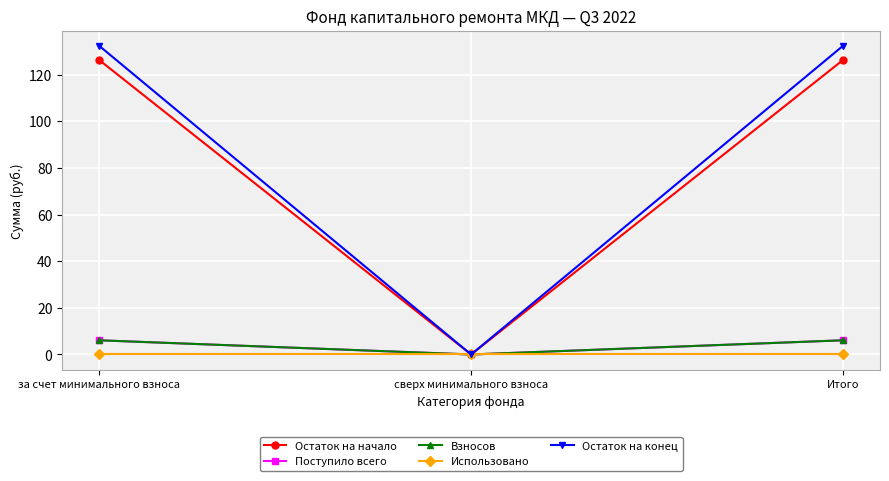

At which label does Использовано reach its minimum?

за счет минимального взноса